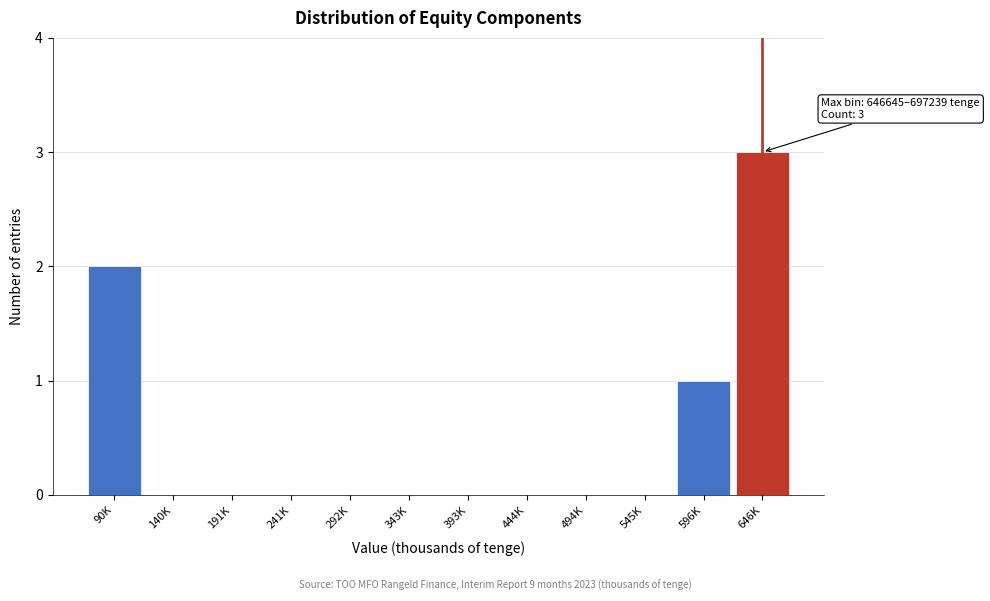

Reading left to right, extract all data points from this chart.

90K=2	140K=0	191K=0	241K=0	292K=0	343K=0	393K=0	444K=0	494K=0	545K=0	596K=1	646K=3